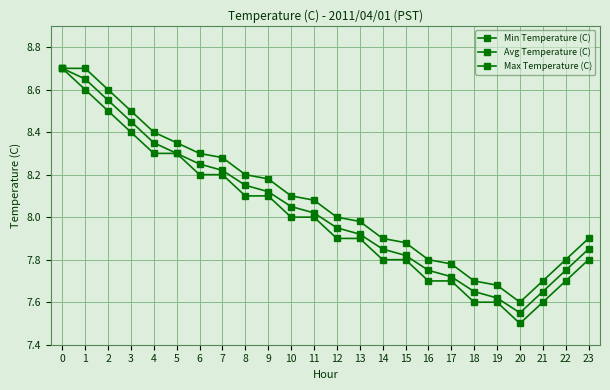

Is it true that Max Temperature (C) equals 7.9 at 23?

True